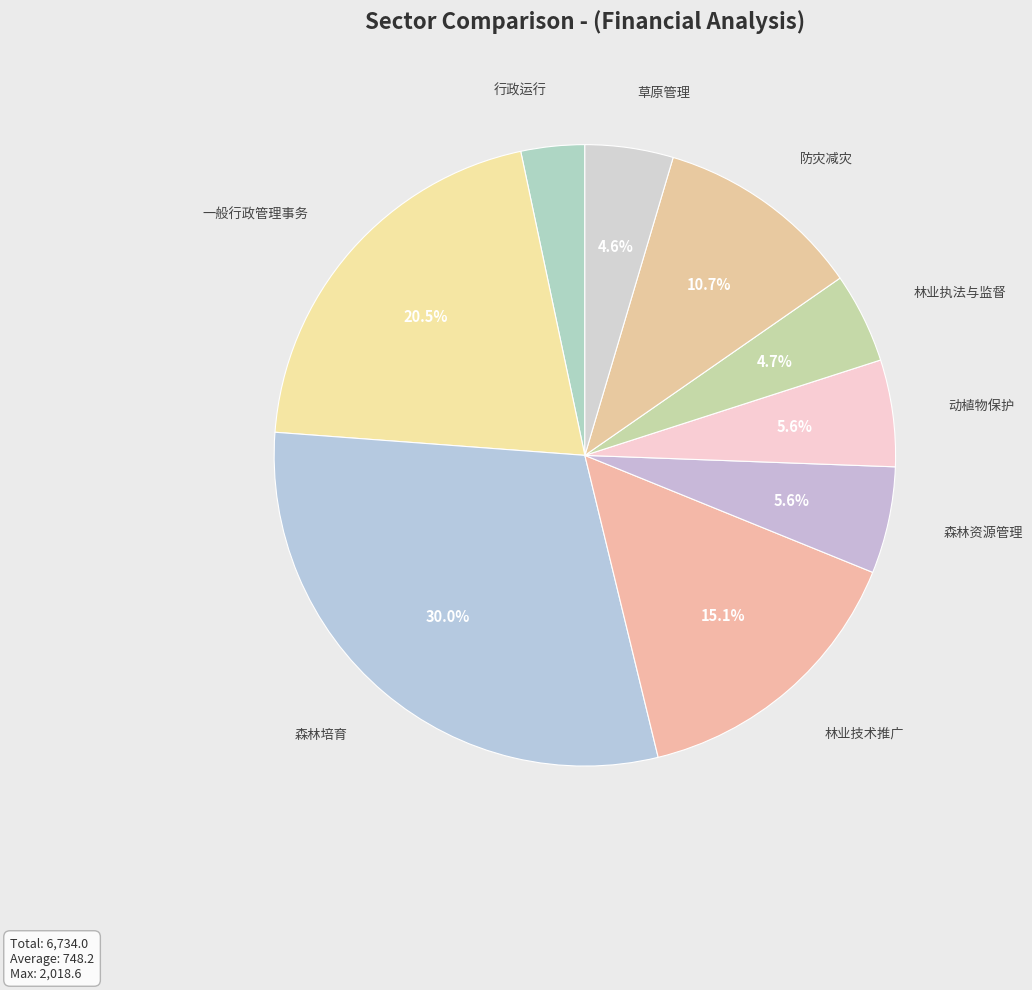

Is 草原管理 the majority of the pie?

No